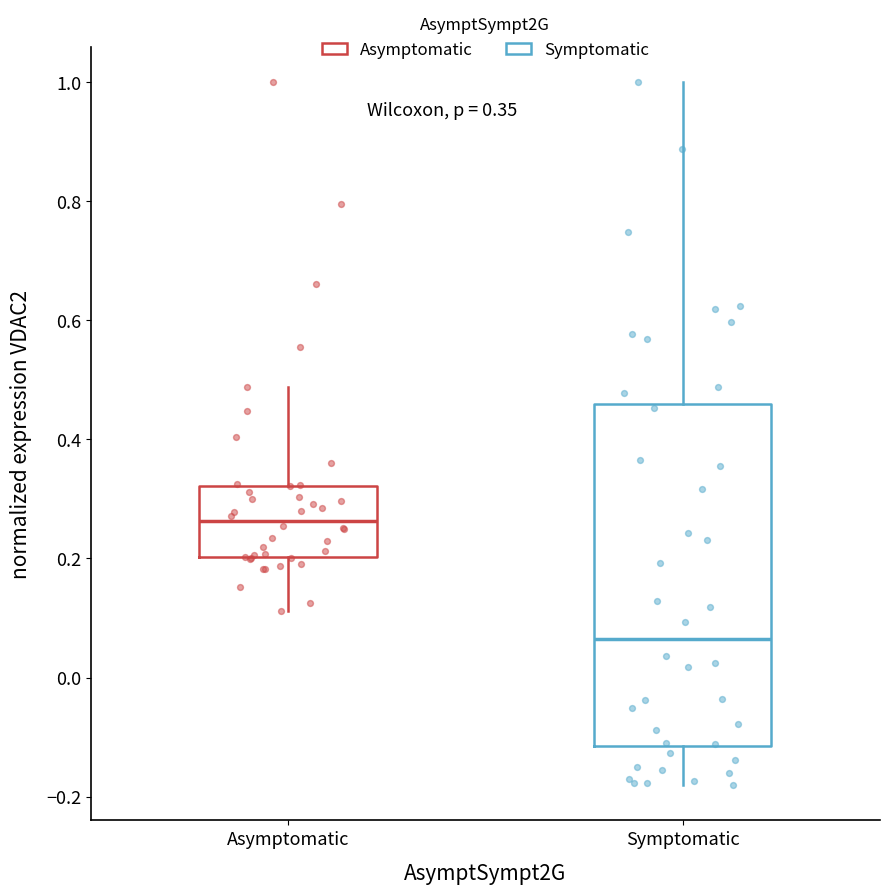

Which box's median line is the lowest?

Symptomatic